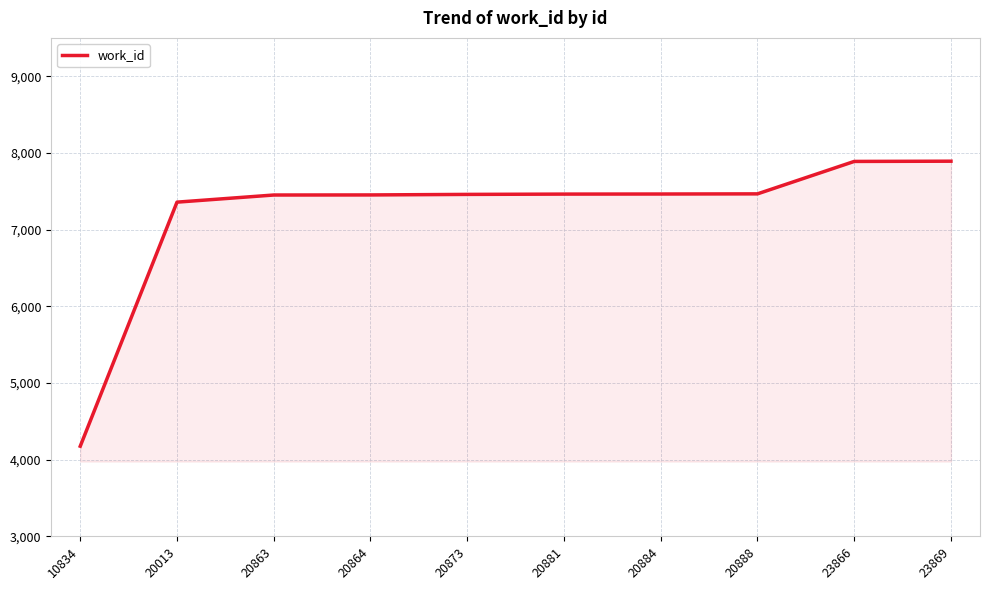

The value at 10834 is 5697. True or false?

False